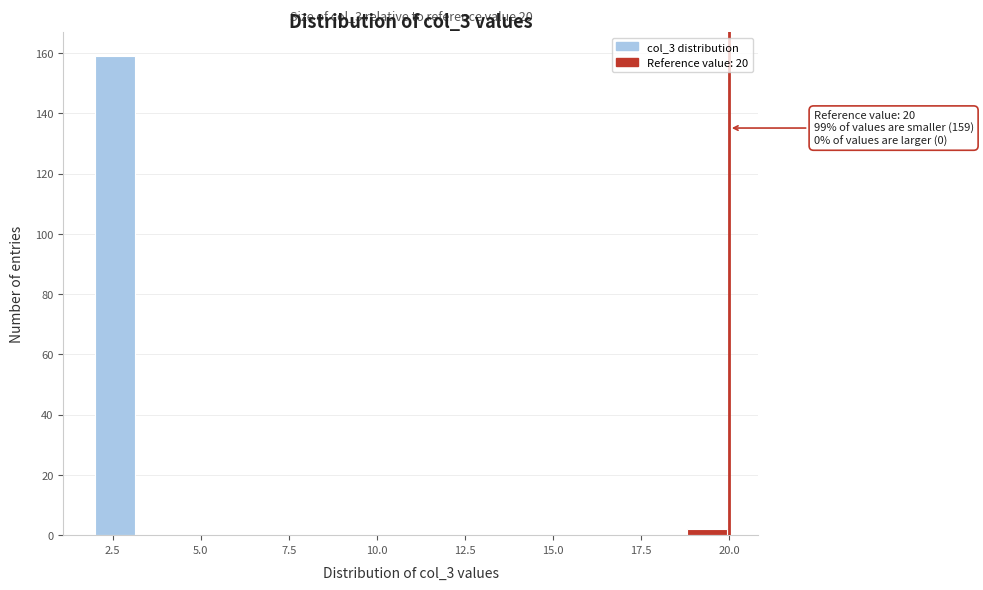

Around what value on the x-axis is the tallest bar? Give the approximate position of its centre, as read against the axis.

2.5